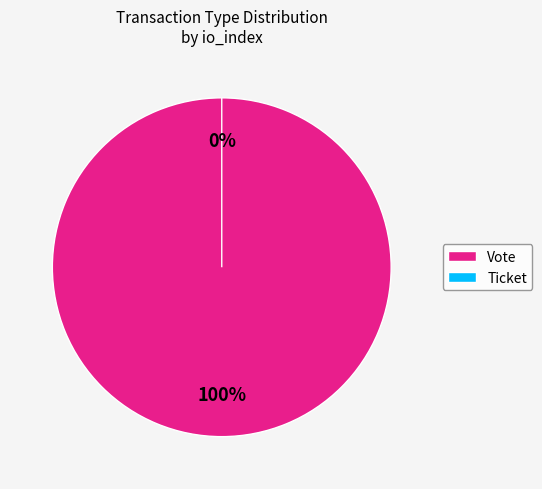

Does any single category account for the majority?

Yes